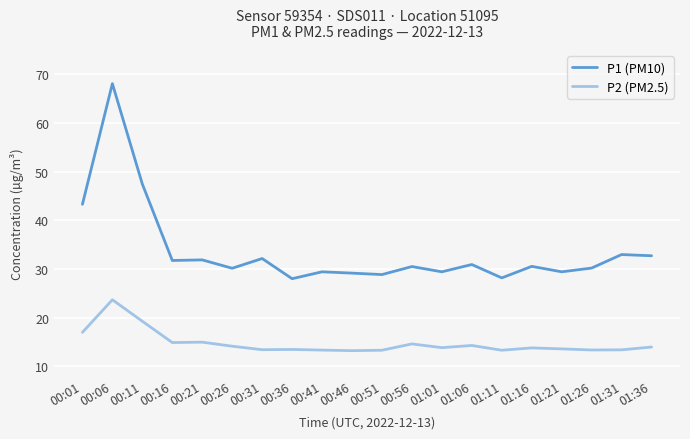

What is the sum of all P1 (PM10) values?

674.7